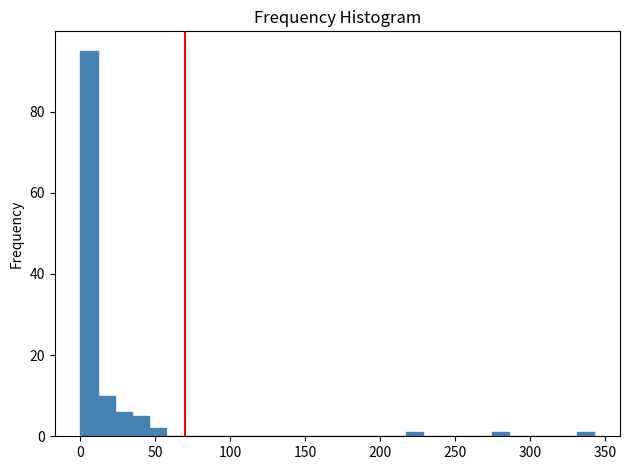

Read against the x-axis, roughly where is the centre of the tallest bar?

5